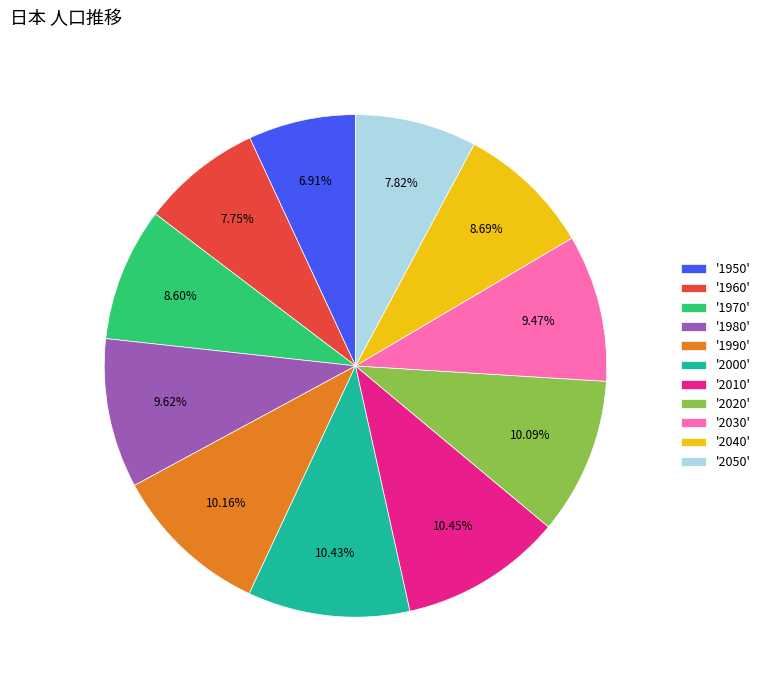

What is the ratio of the value at '1980' to the value at '2000'?

0.9